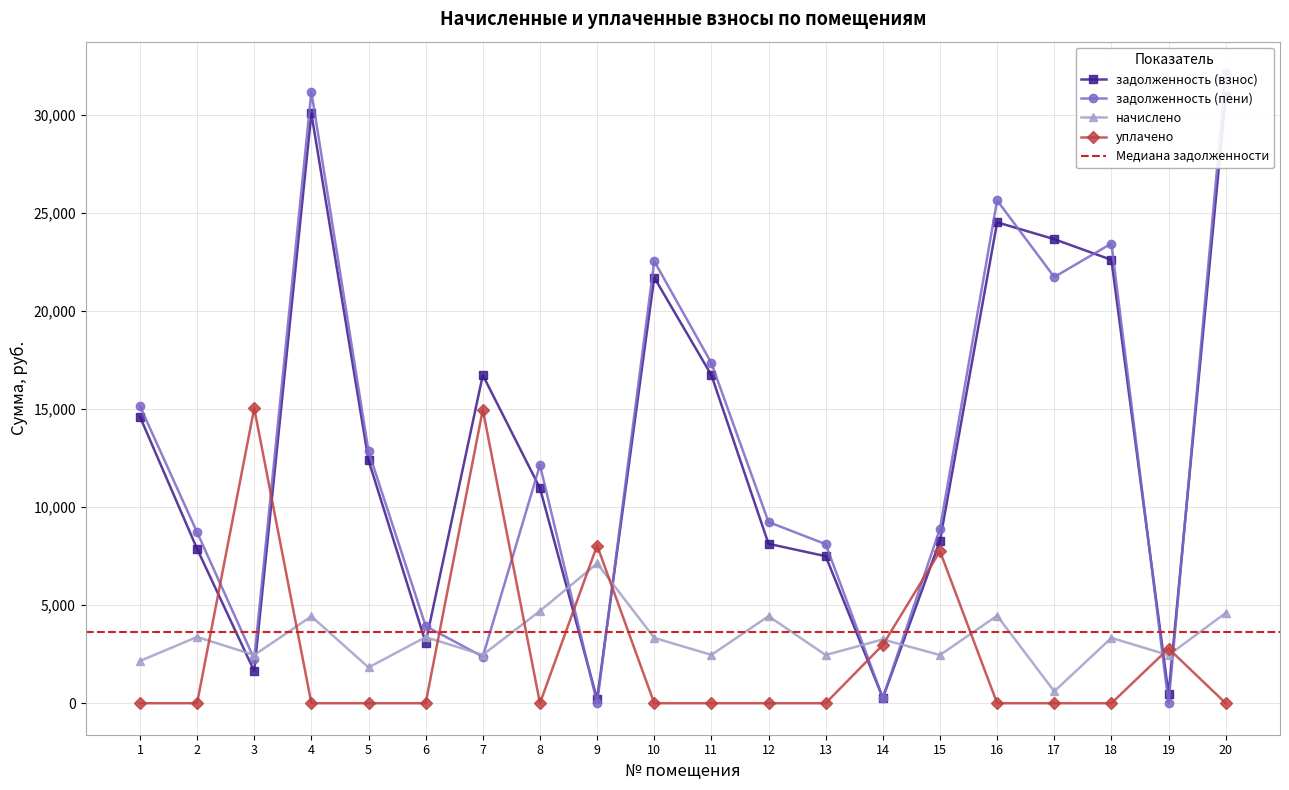

Between 19 and 14, which is larger?

19